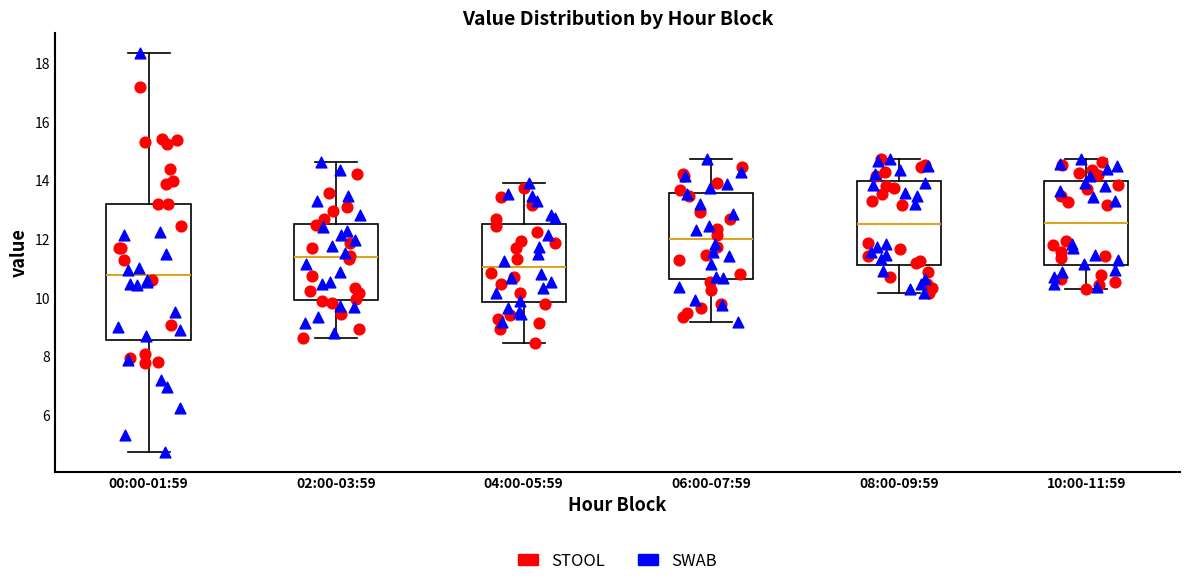

Comparing the boxes themselves (not the whiskers), which one is the tallest?

00:00-01:59